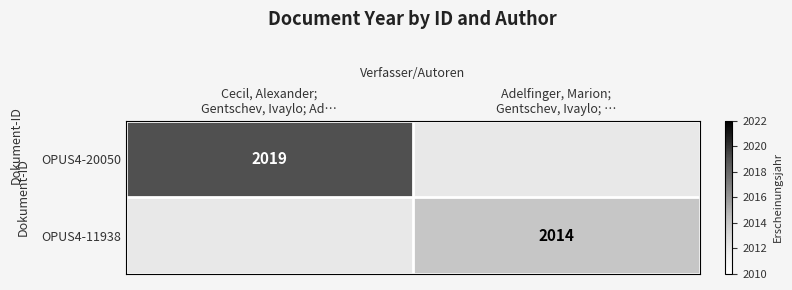

Which has a higher value, Adelfinger, Marion;
Gentschev, Ivaylo; … or Cecil, Alexander;
Gentschev, Ivaylo; Ad…?

Cecil, Alexander;
Gentschev, Ivaylo; Ad…